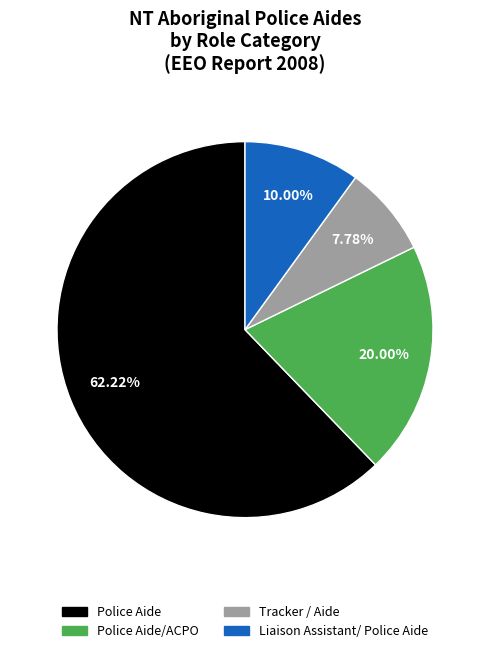

How many slices are in this pie chart?

4